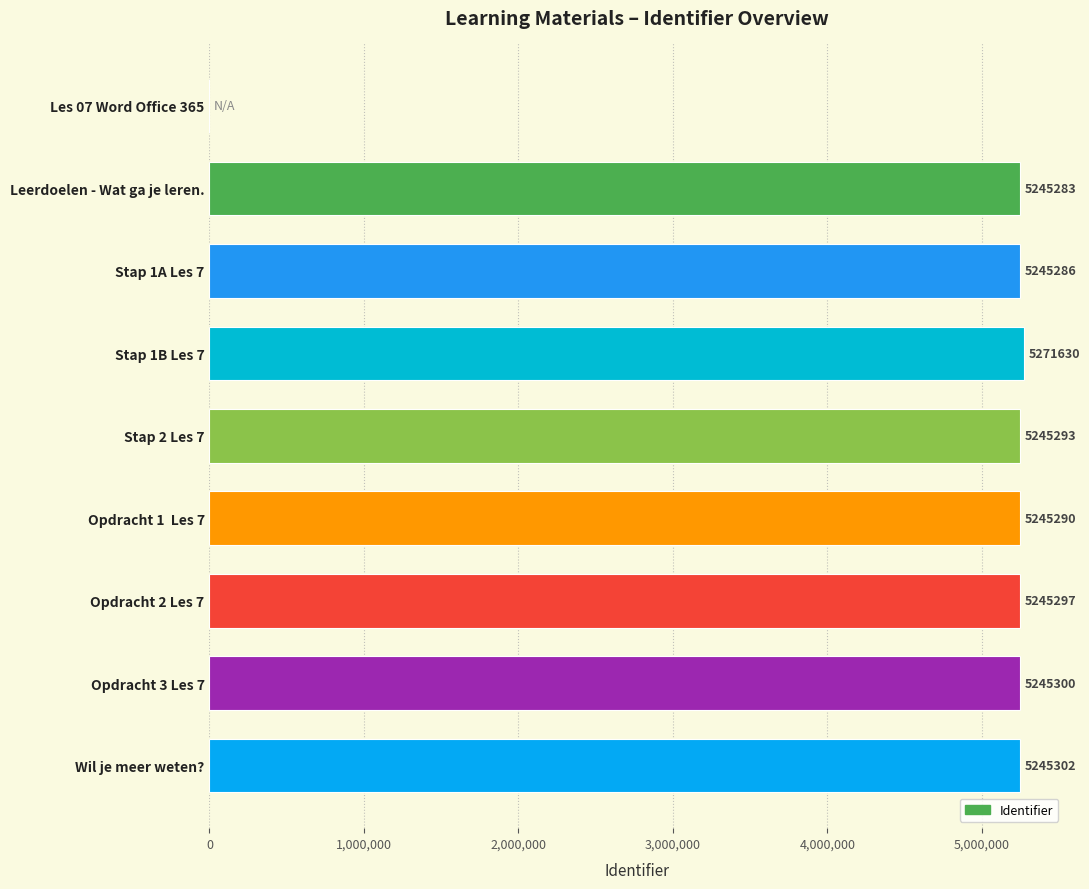

What is the sum of all values?

41988681